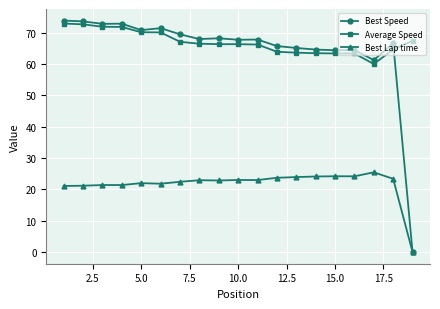

Which series has the widest spread of values?

Best Speed